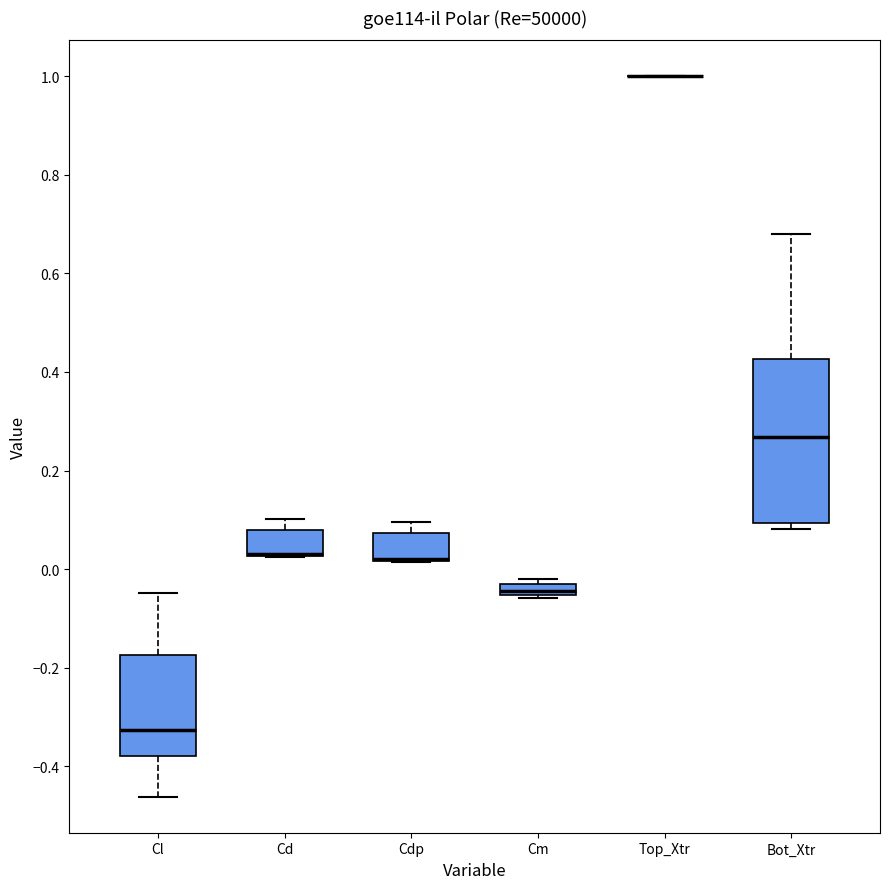

Comparing the boxes themselves (not the whiskers), which one is the tallest?

Bot_Xtr